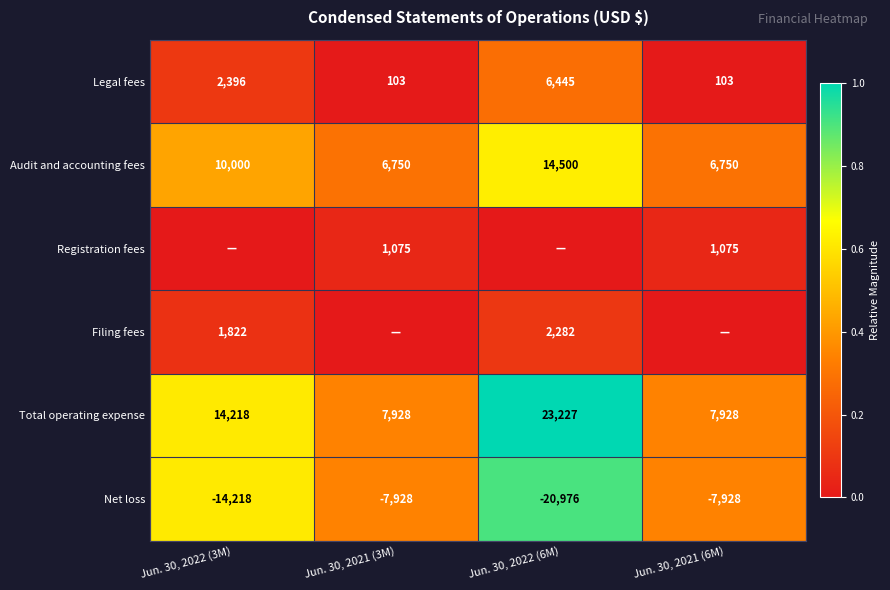

What is the sum of all Net loss values?

-51050